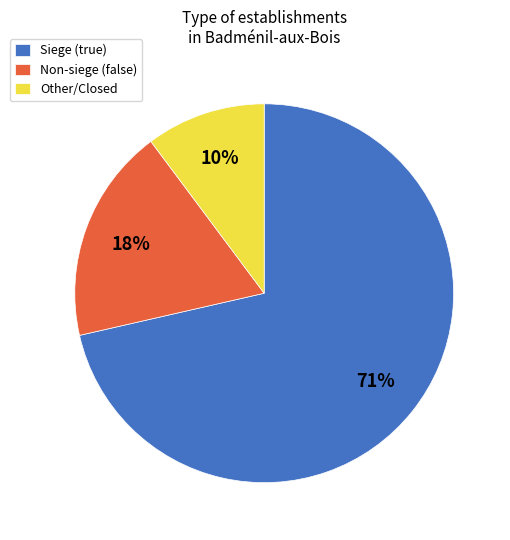

Rank the categories by value from lowest to highest.

Other/Closed, Non-siege (false), Siege (true)